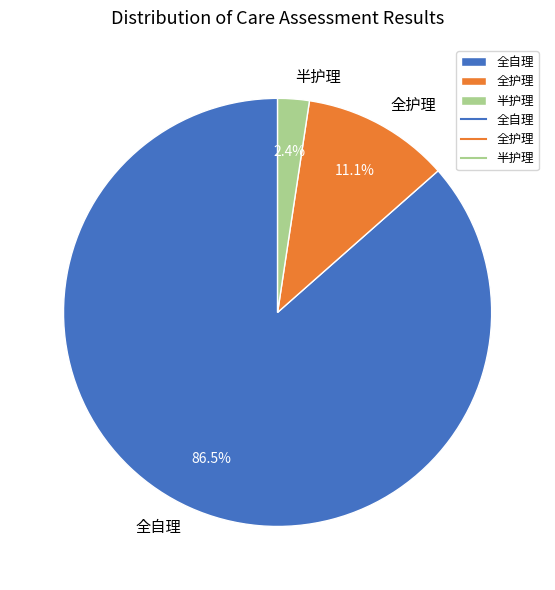

Rank the categories by value from lowest to highest.

半护理, 全护理, 全自理